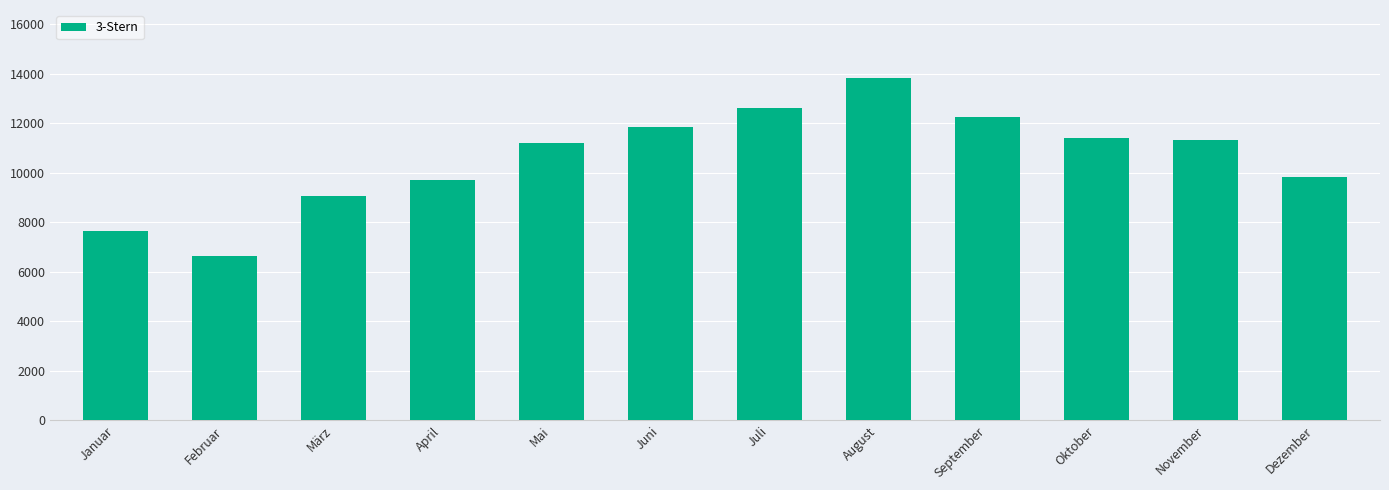

Are the bars grouped side by side (vs. stacked)?

No